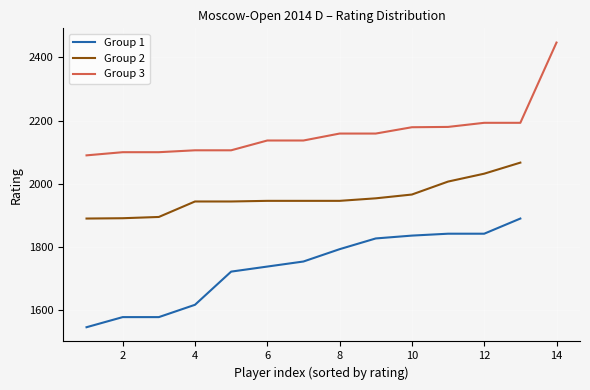

How many data points are above 1946?

19